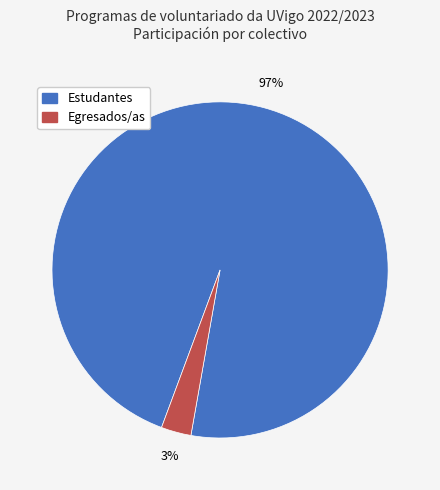

Between Egresados/as and Estudantes, which is larger?

Estudantes